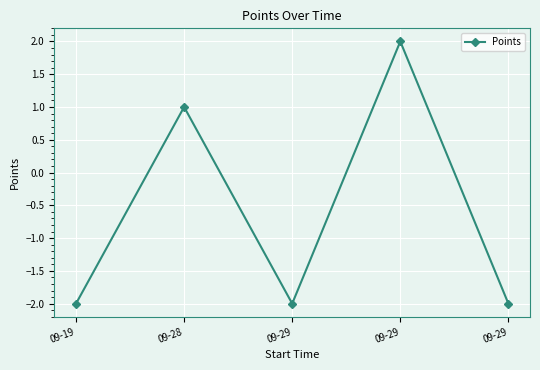

What is the value of the 4th point from the left?

-2